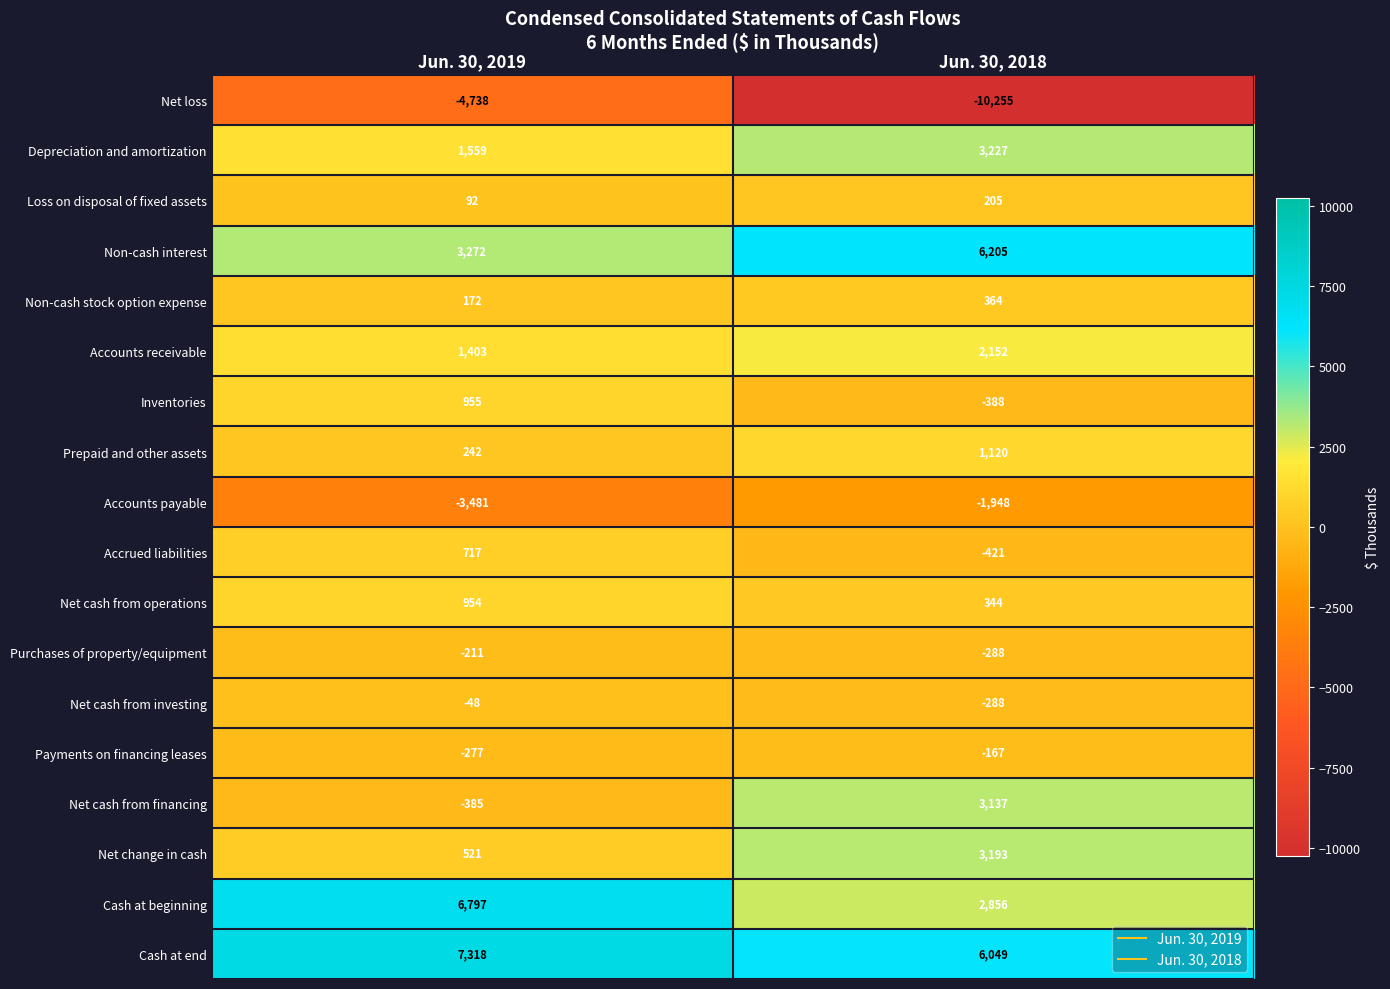

Which series has the widest spread of values?

Net loss